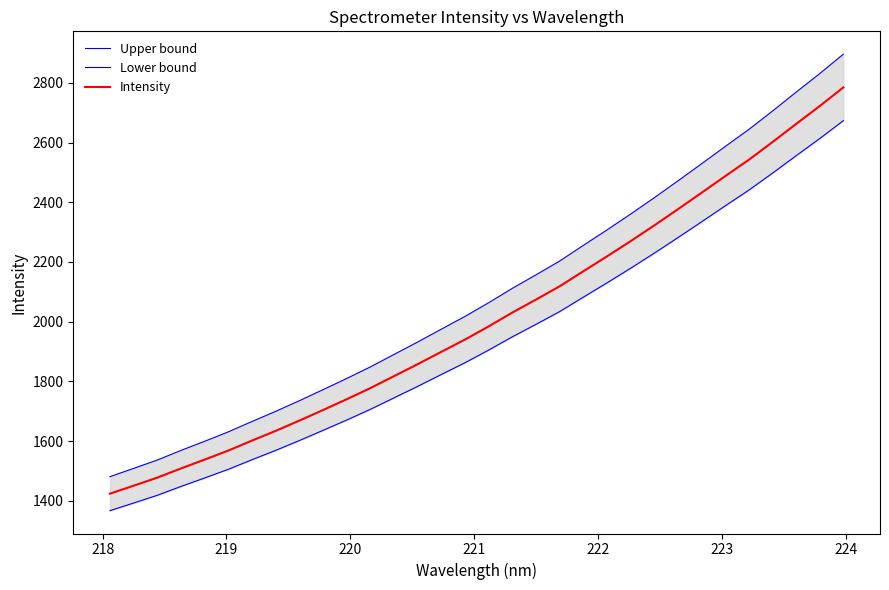

What is the lowest value of the Intensity series?

1423.7